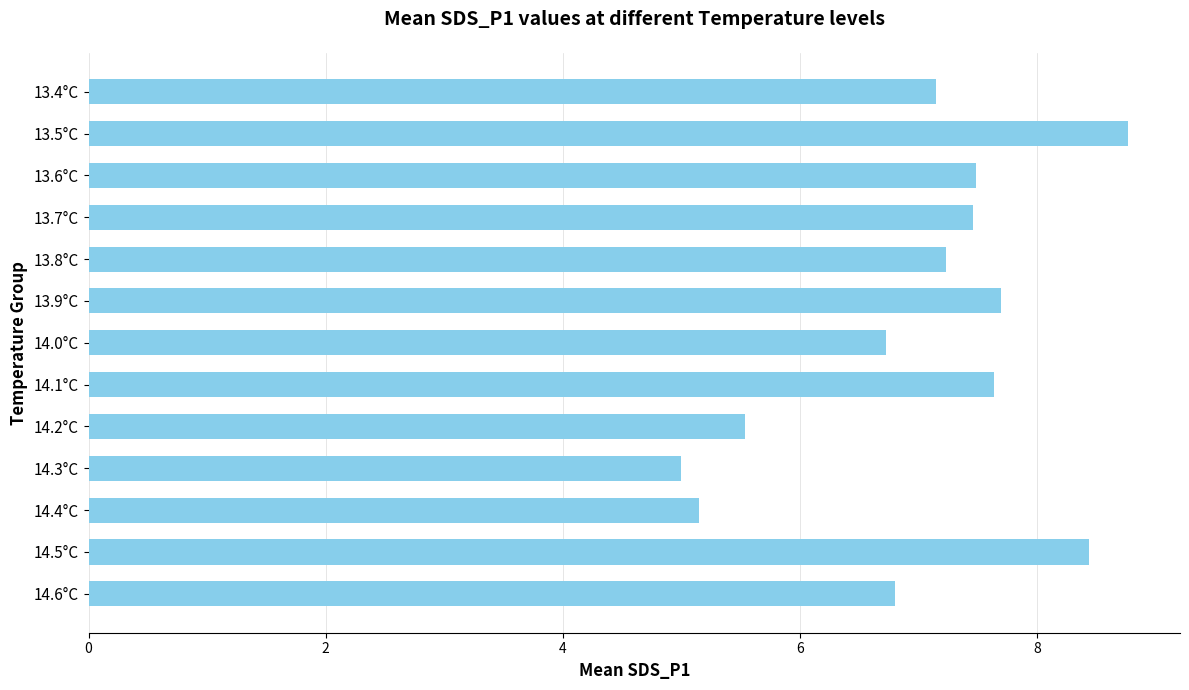

What is the difference between the values at 14.3°C and 14.2°C?

0.5